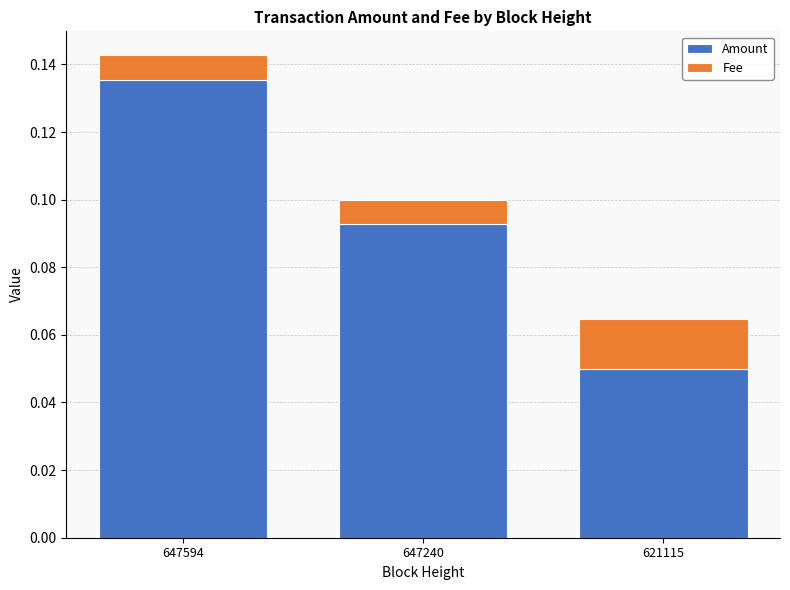

Rank the categories by Amount value from highest to lowest.

647594, 647240, 621115